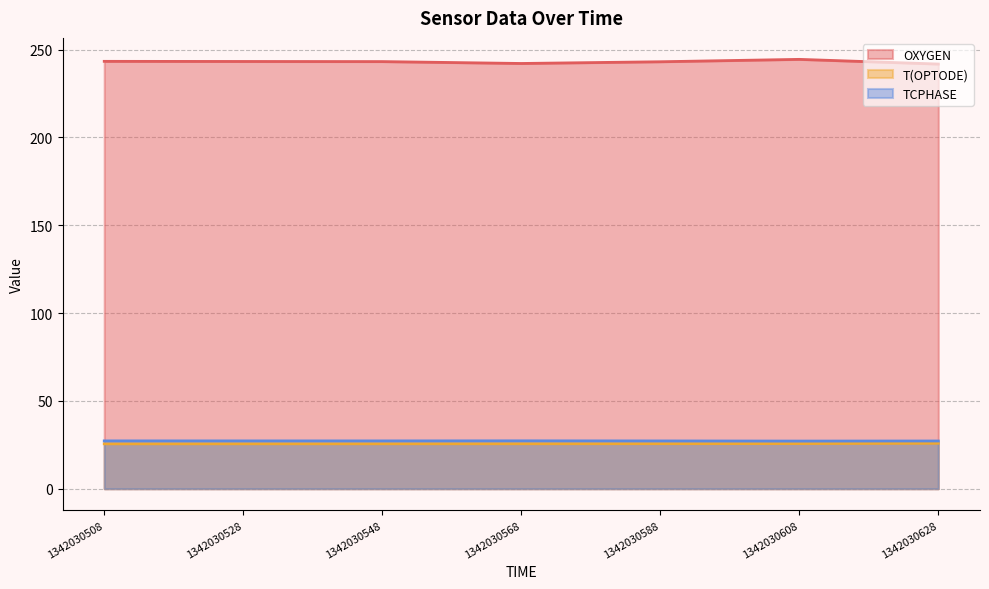

Count the number of categories in the chart.

7